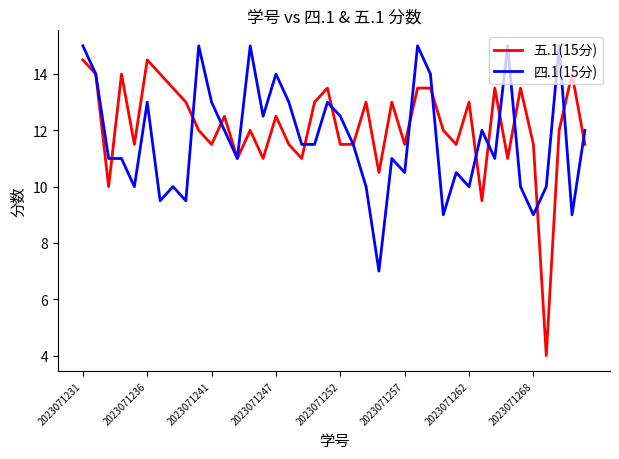

Is this an area chart (filled region under the line)?

No